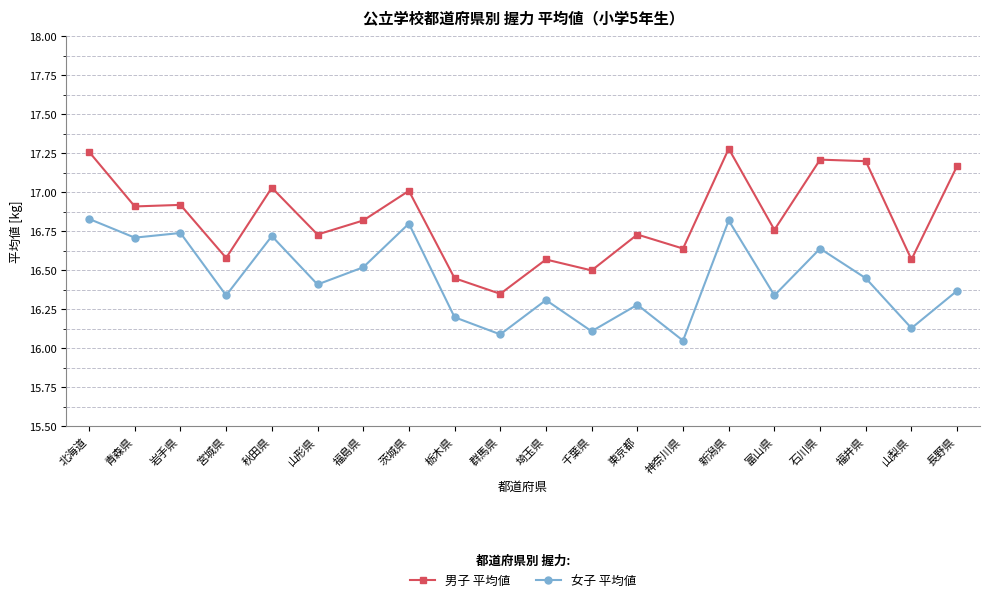

What is the label of the 2nd point from the right?

山梨県